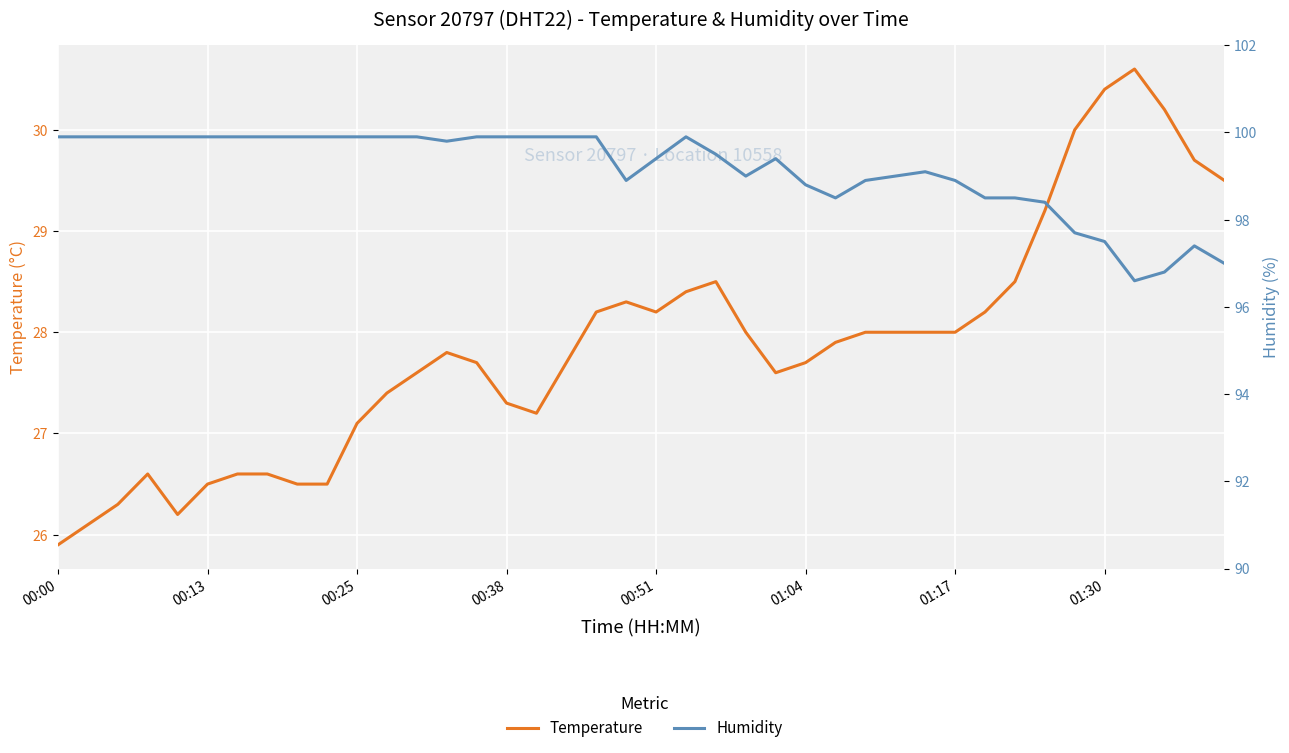

List the series in order of their overall mean, lowest first.

temperature, humidity